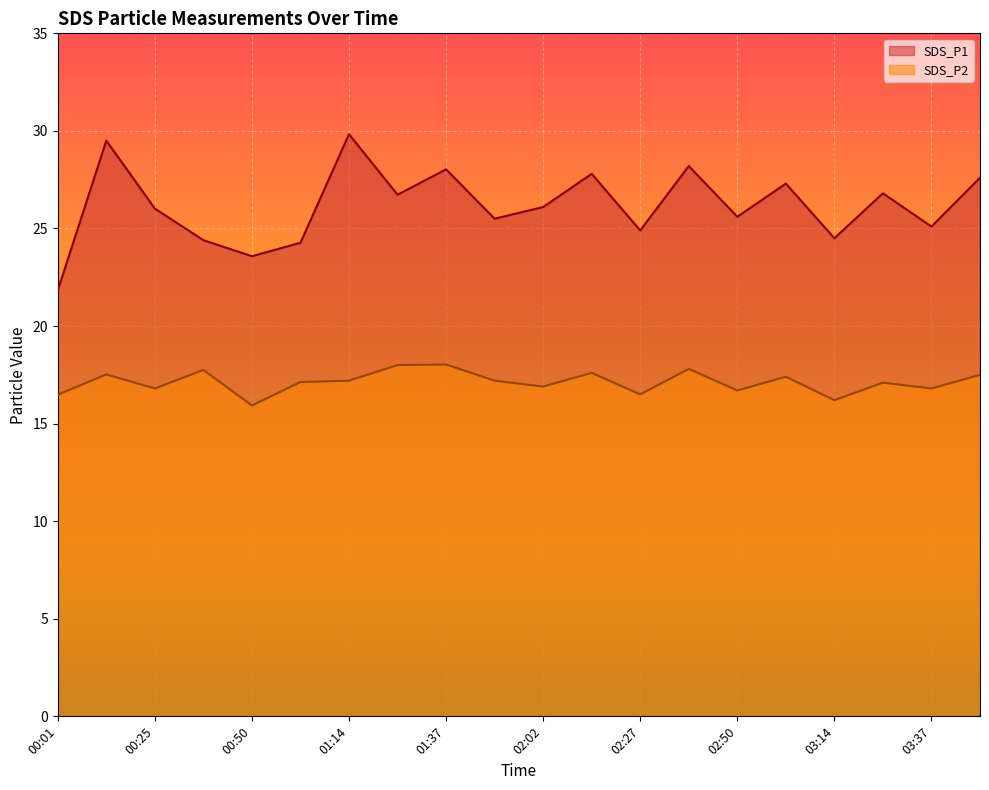

True or false: SDS_P2 and SDS_P1 intersect in this chart.

False